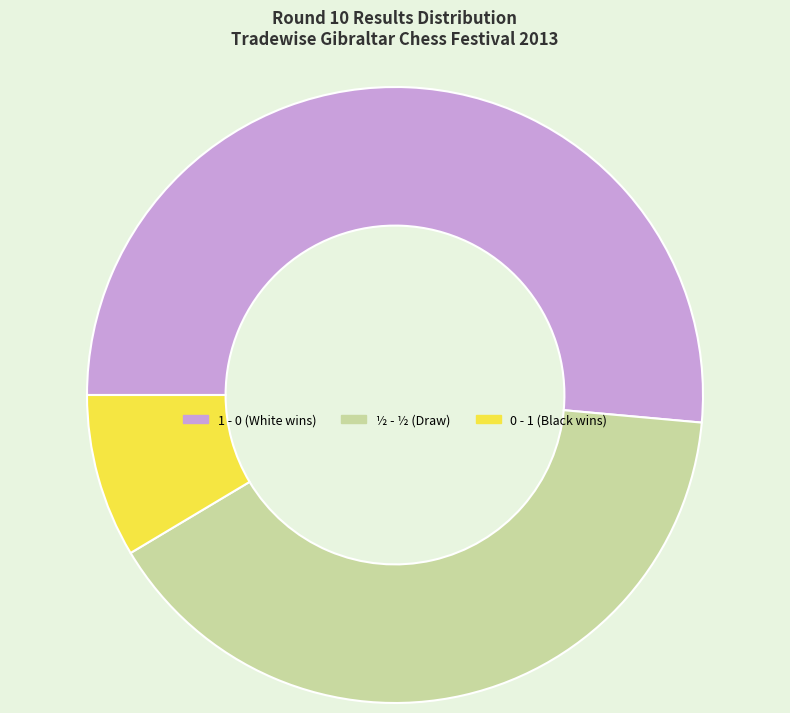

How many slices are in this pie chart?

3